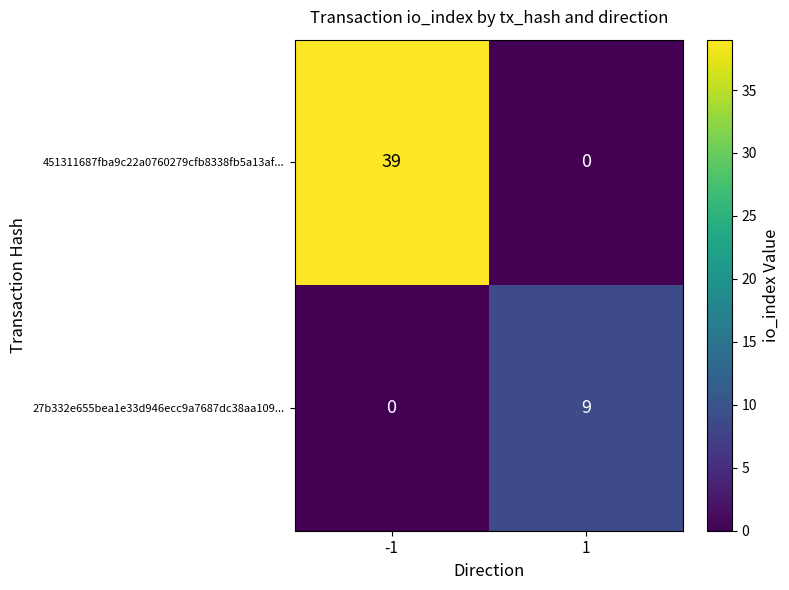

Which series has the widest spread of values?

451311687fba9c22a0760279cfb8338fb5a13af...